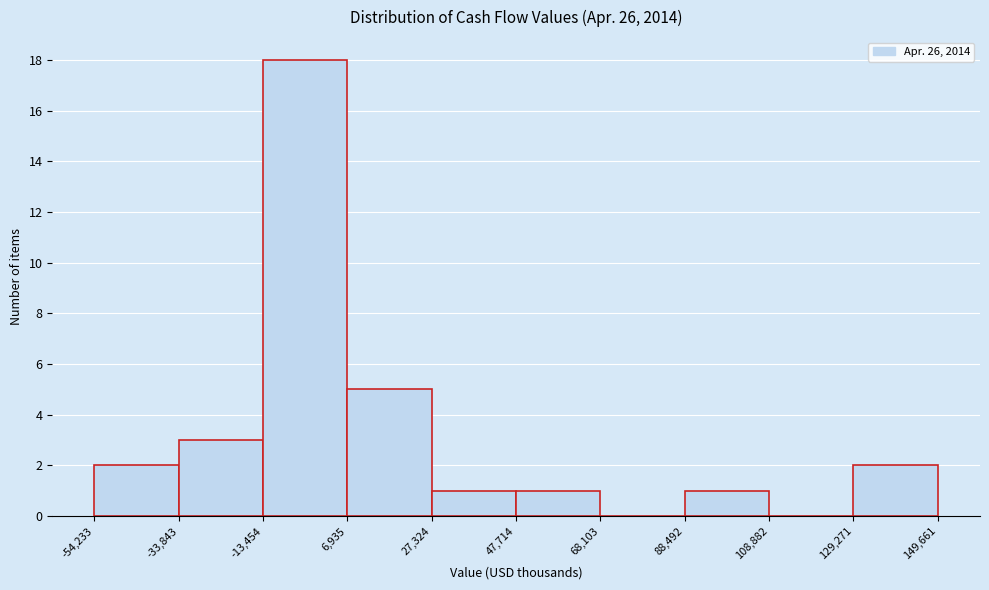

Reading left to right, transcribe this chart: for each bar, give the range it covers on the x-axis and its height. The values are not printed on the chart, so give them approximately, as read against the axis.

-54,233 to -33,843: 2
-33,843 to -13,454: 3
-13,454 to 6,935: 18
6,935 to 27,324: 5
27,324 to 47,714: 1
47,714 to 68,103: 1
68,103 to 88,492: 0
88,492 to 108,882: 1
108,882 to 129,271: 0
129,271 to 149,661: 2